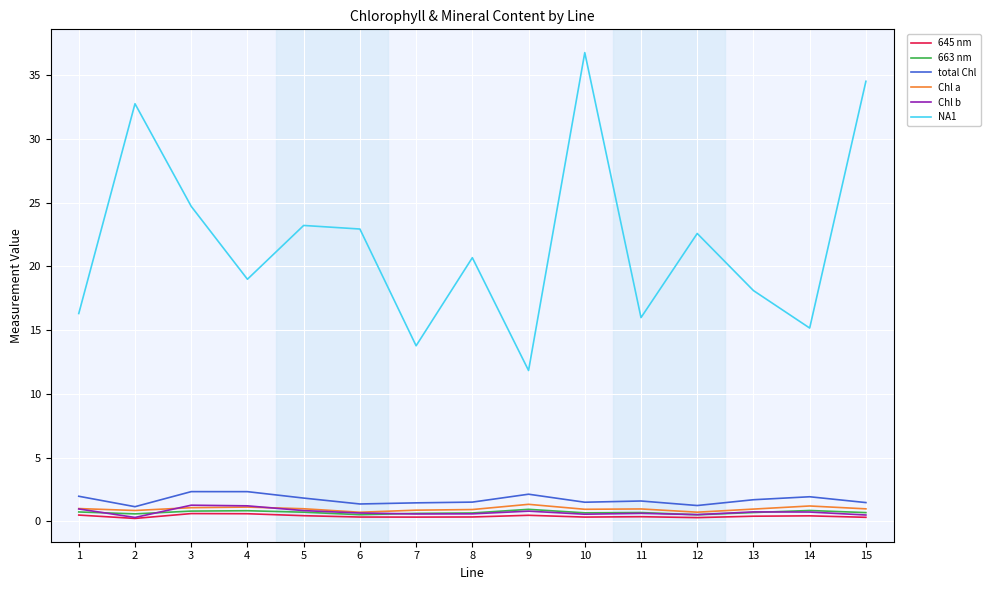

What is the difference between the maximum and minimum values in the Chl b series?

1.0